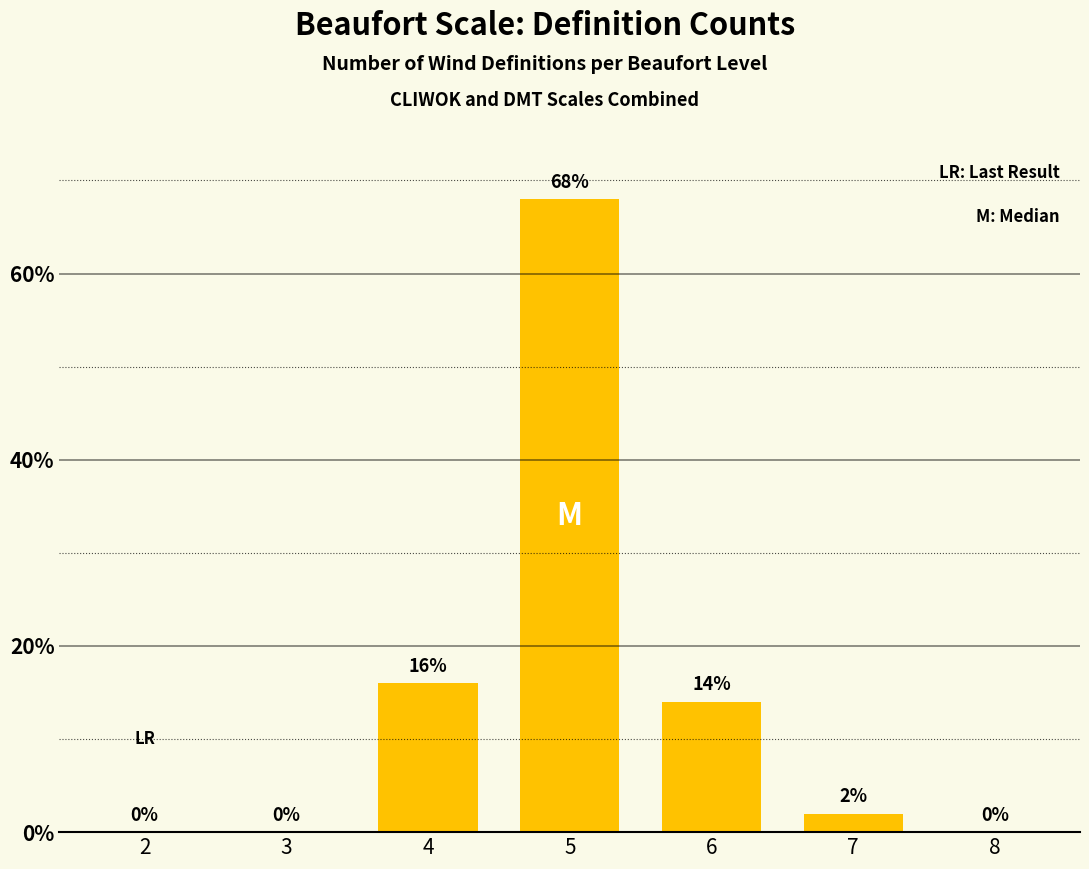

Are the bars horizontal?

No